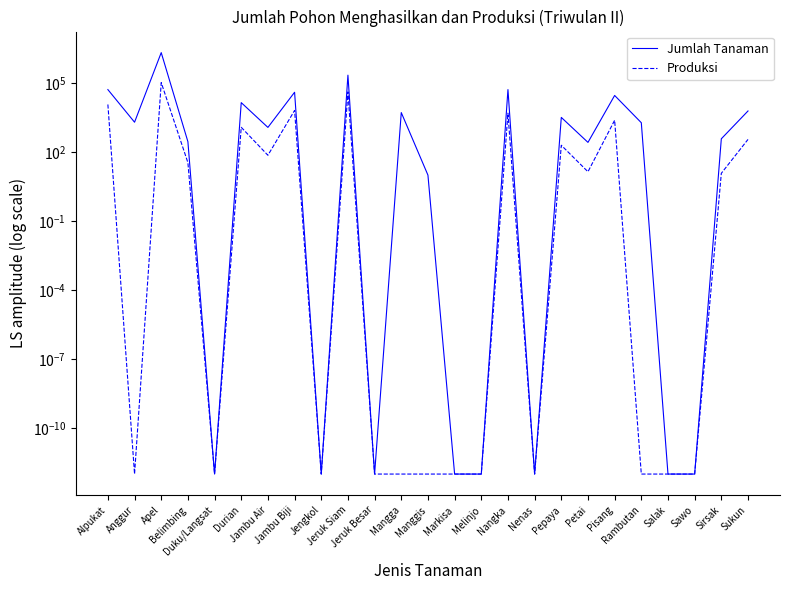

Reading left to right, extract all data points from this chart.

Jumlah Tanaman: 52283.0	2000.0	2122179.0	285.0	0.0	14203.0	1188.0	40131.0	0.0	222252.0	0.0	5245.0	10.0	0.0	0.0	52370.0	0.0	3233.0	265.0	29092.0	1898.0	0.0	0.0	380.0	6150.0
Produksi: 11800.0	0.0	105656.0	35.0	0.0	1200.0	73.0	6485.0	0.0	41625.0	0.0	0.0	0.0	0.0	0.0	4957.0	0.0	199.0	14.0	2429.0	0.0	0.0	0.0	12.0	357.0